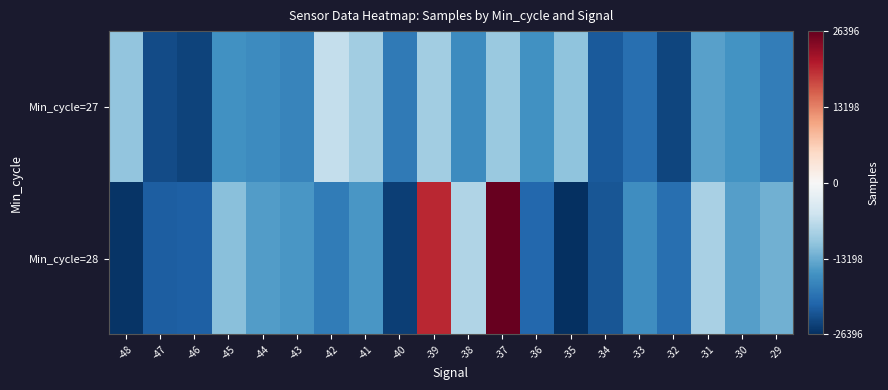

List the series in order of their peak value, highest first.

Min_cycle=28, Min_cycle=27